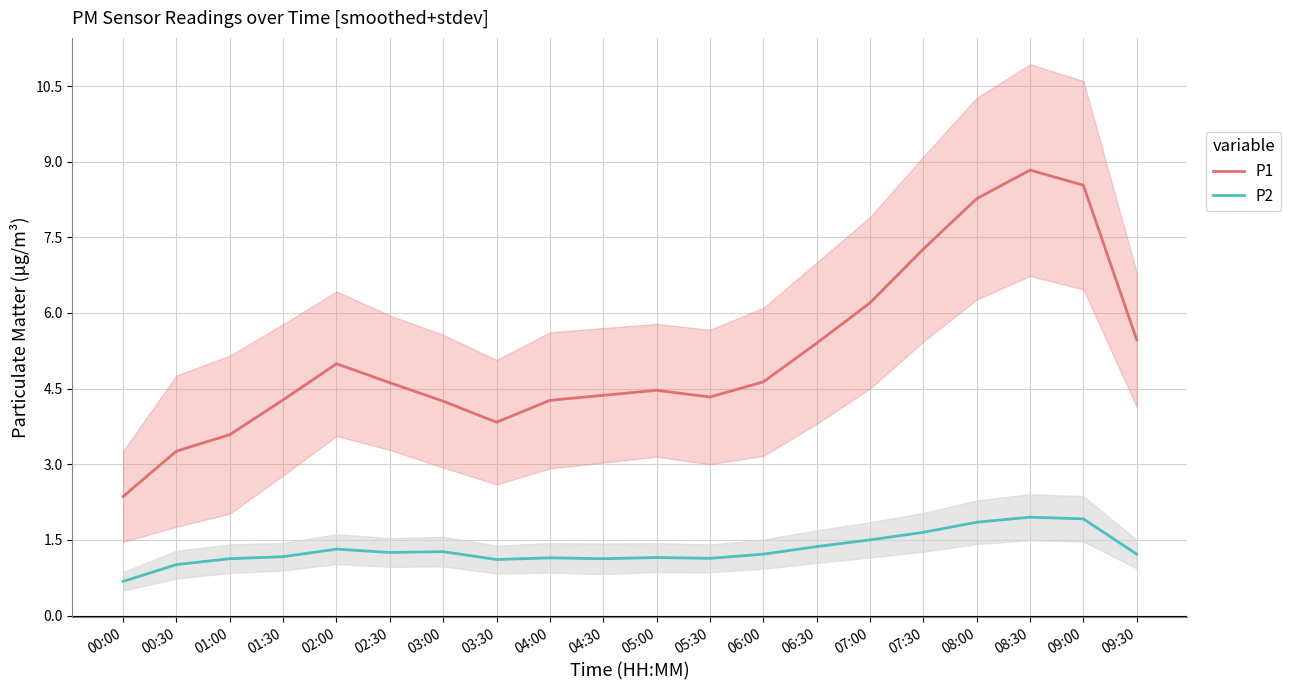

What is the spread (max minus min) of values at 02:30?

3.4